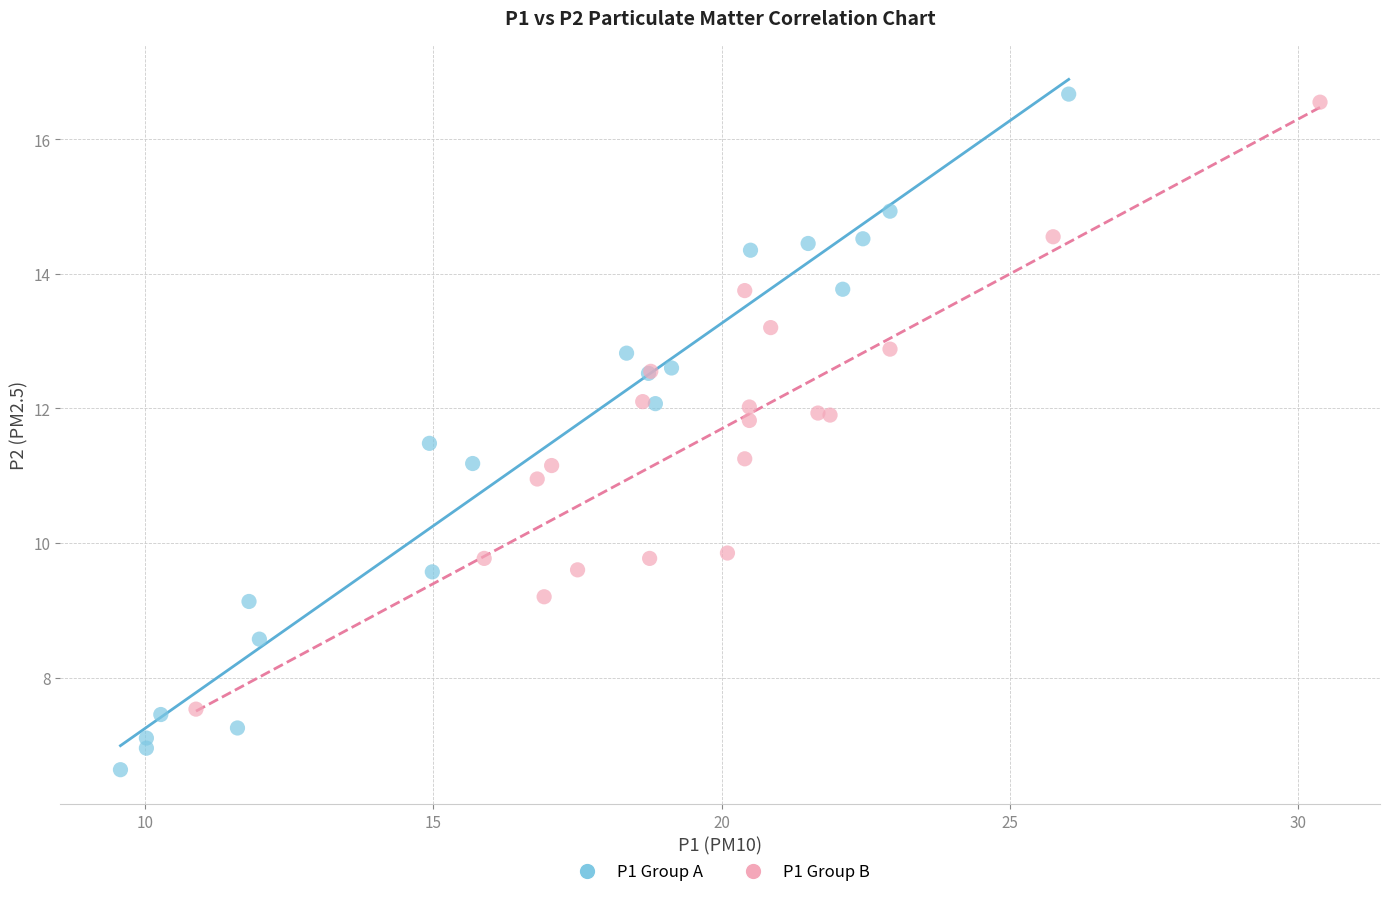

Which series contains the highest Y value?

P1 Group A